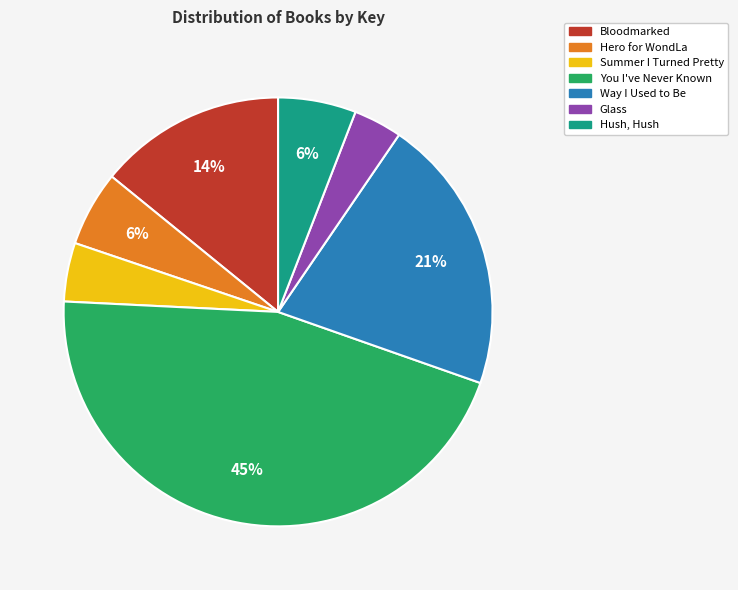

Is the sum of Hush, Hush and Way I Used to Be greater than half?

No